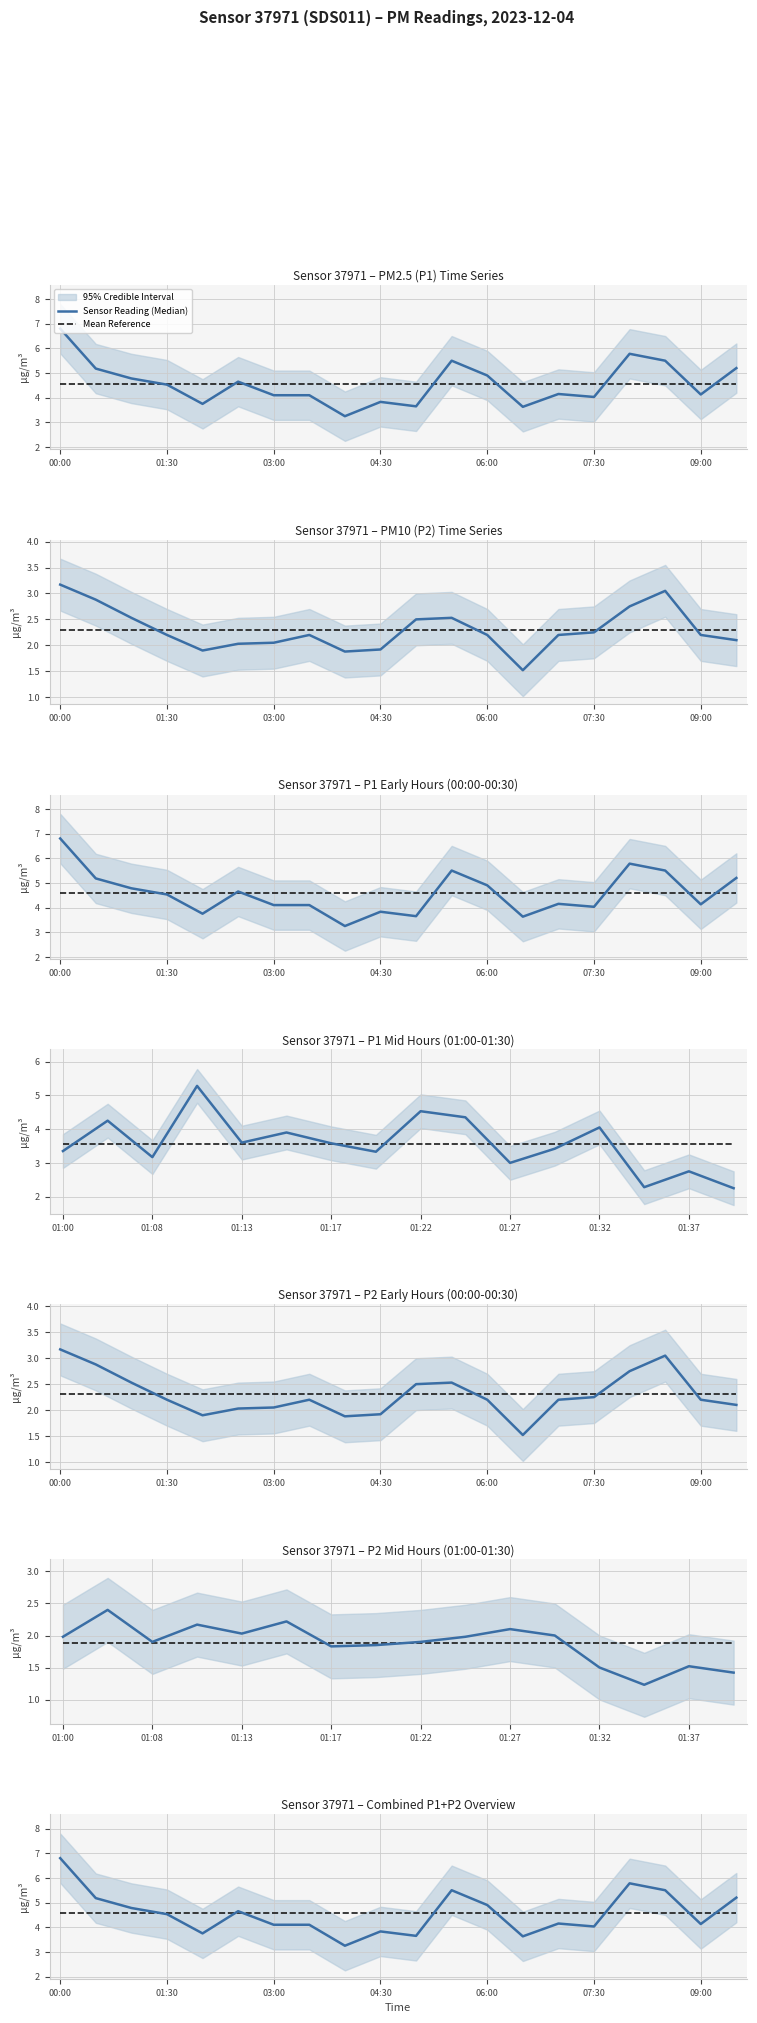

True or false: Sensor Reading (Median) and Mean Reference cross at least once.

True